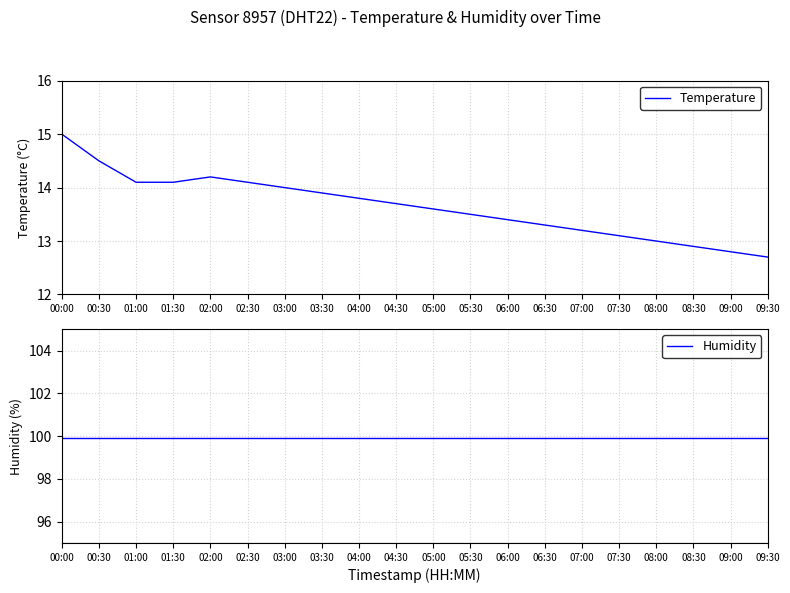

Between 06:00 and 09:30, which series saw the biggest shift?

Temperature